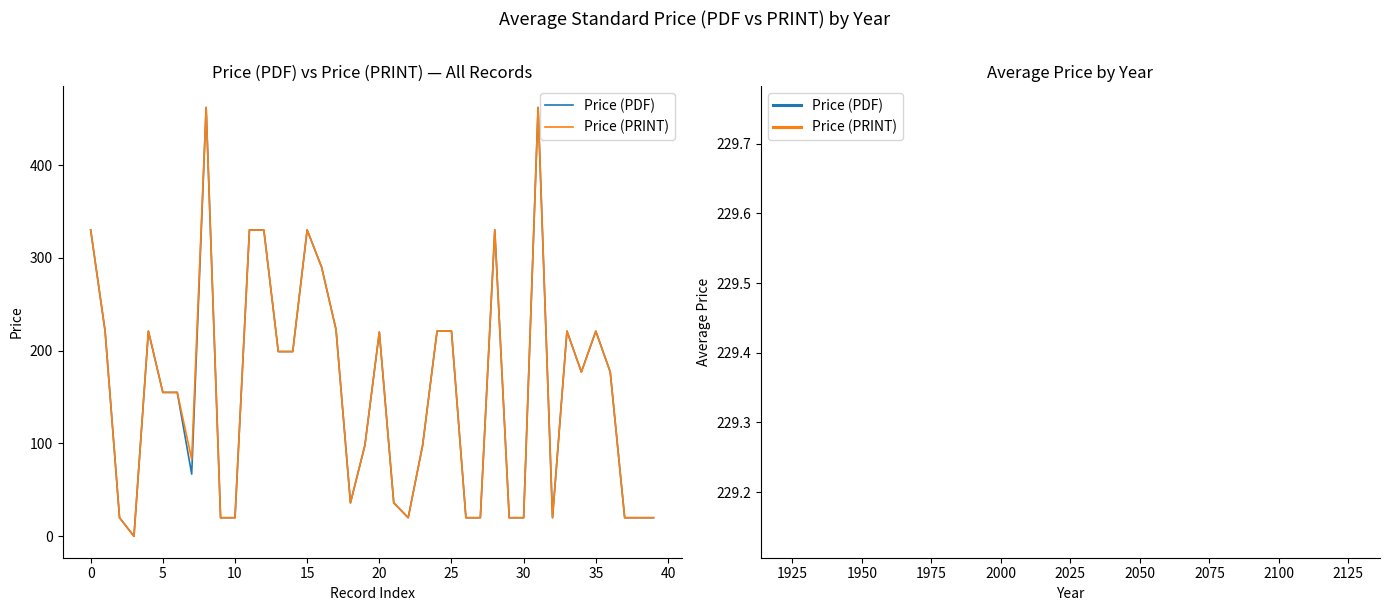

What is the maximum value for Price (PDF)?

462.0